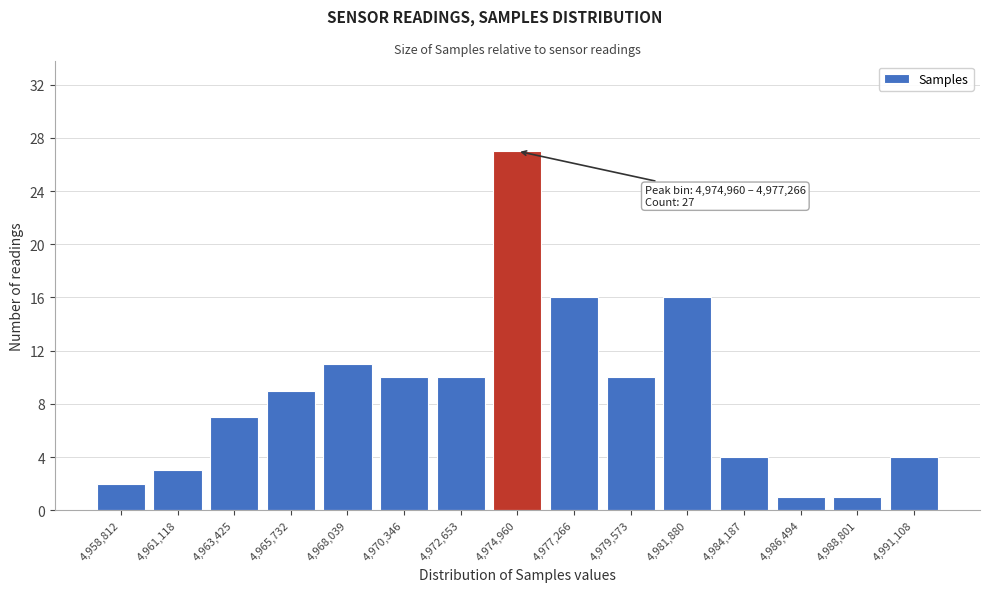

Reading left to right, what are all the values shown in this chart?

2	3	7	9	11	10	10	27	16	10	16	4	1	1	4